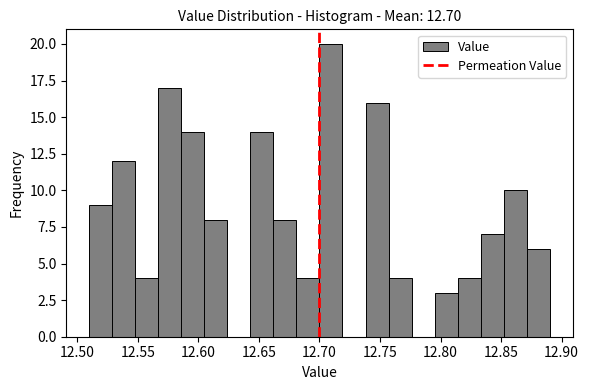

Around what value on the x-axis is the tallest bar? Give the approximate position of its centre, as read against the axis.

12.710